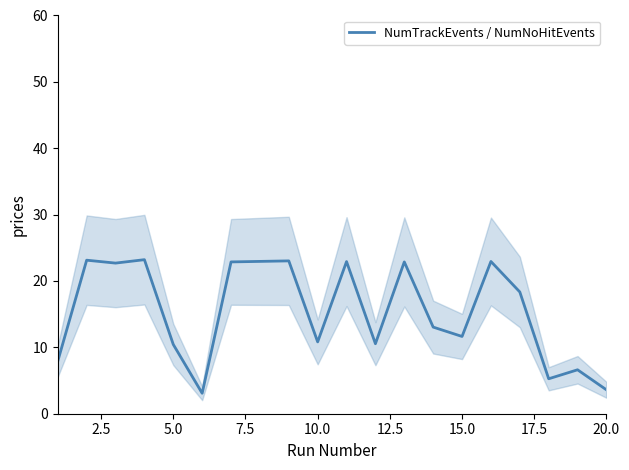

What is the average value?

15.0